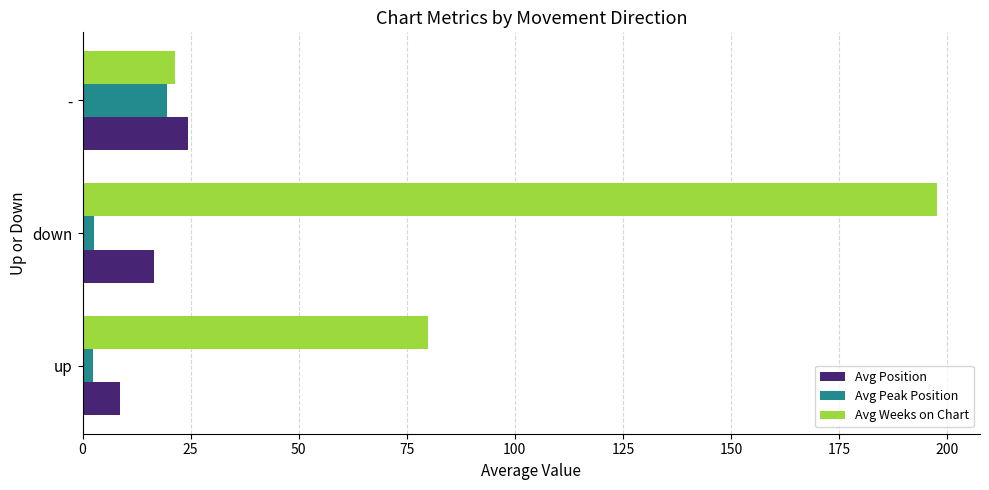

At which category is the sum across all series the highest?

down